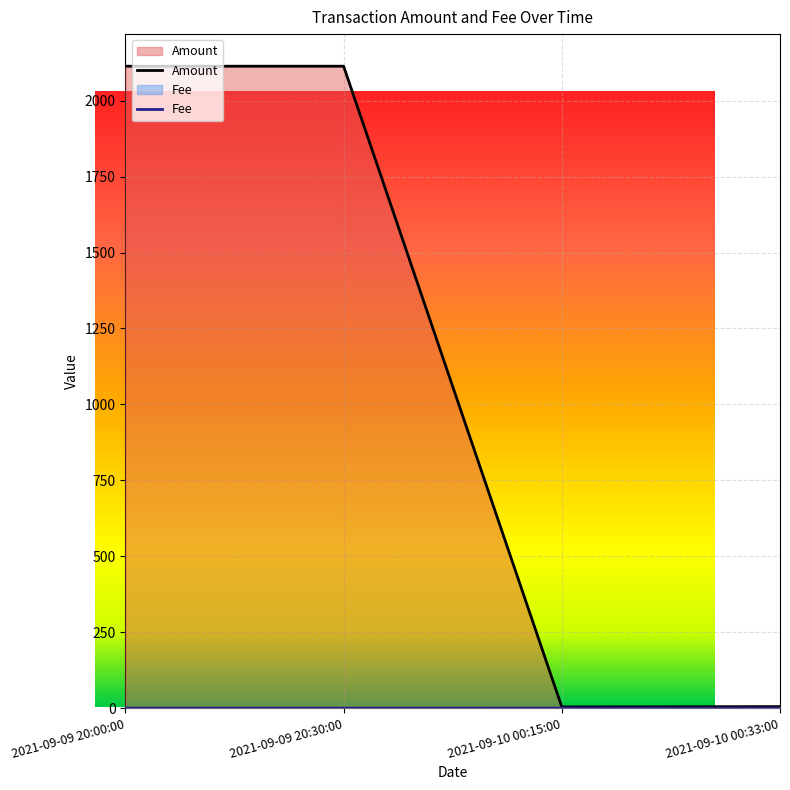

How many interior local valleys does the Amount series have?

1